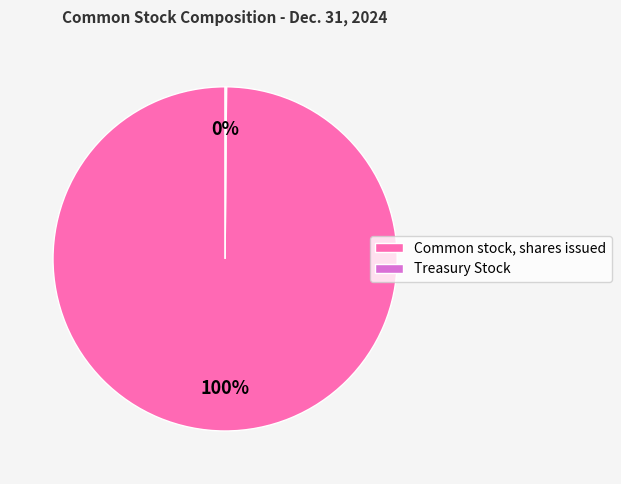

Is it true that Common stock, shares issued is 100% of the pie?

True